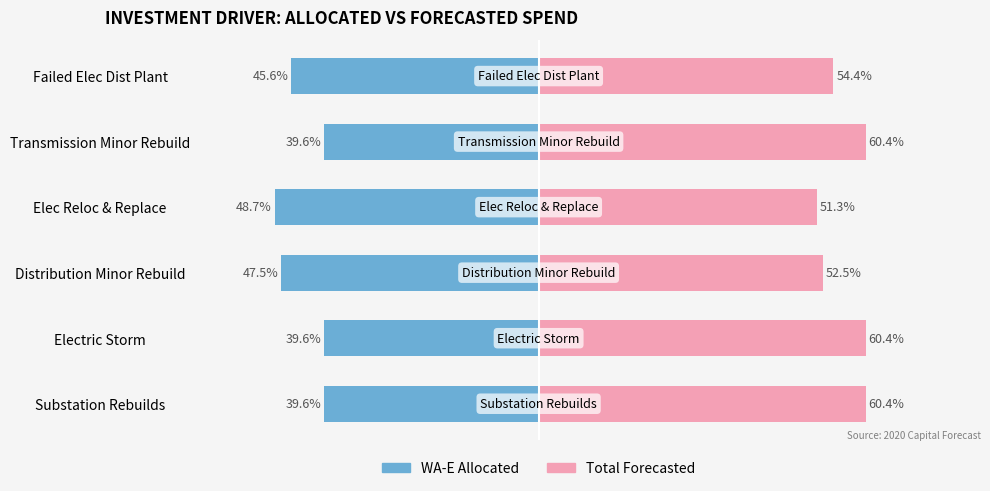

Which series has the widest spread of values?

WA-E Allocated